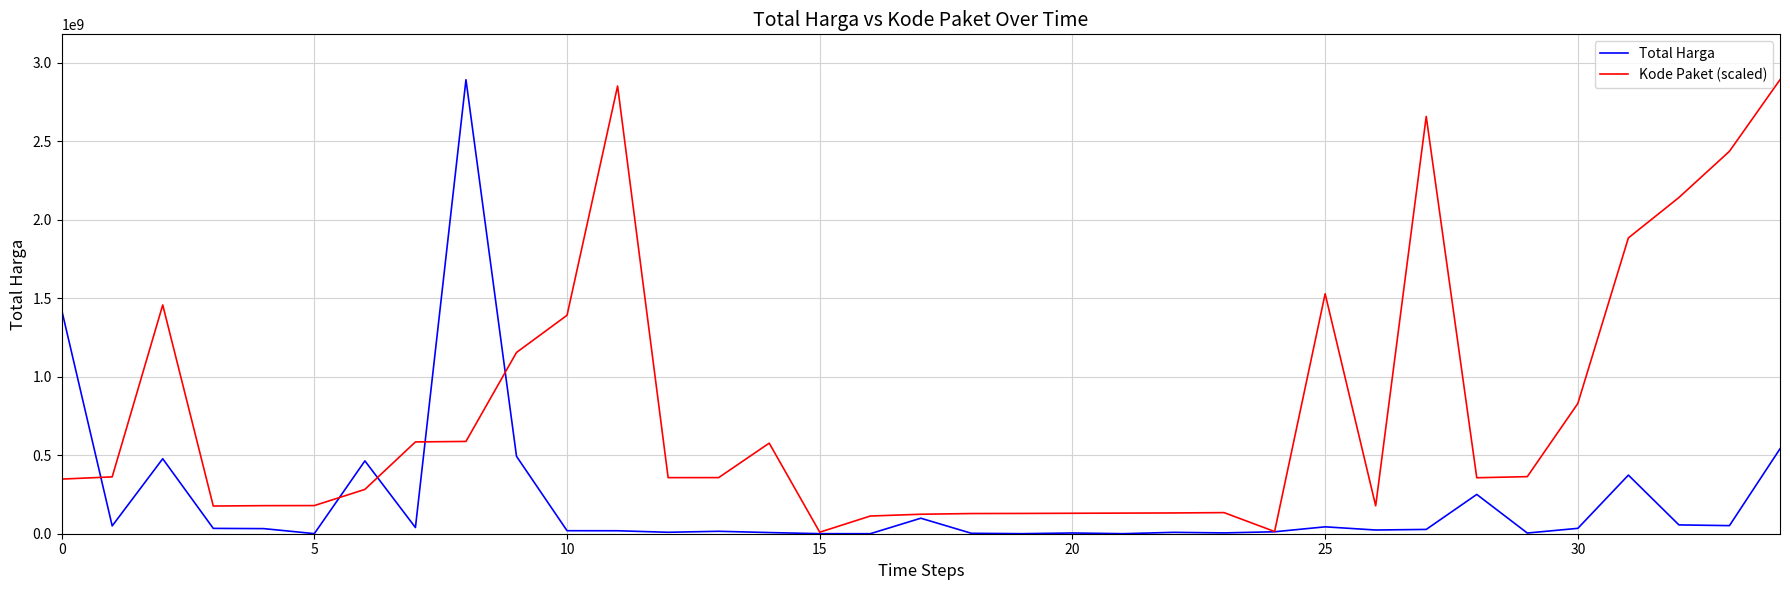

List the series in order of their overall mean, highest first.

Kode Paket (scaled), Total Harga